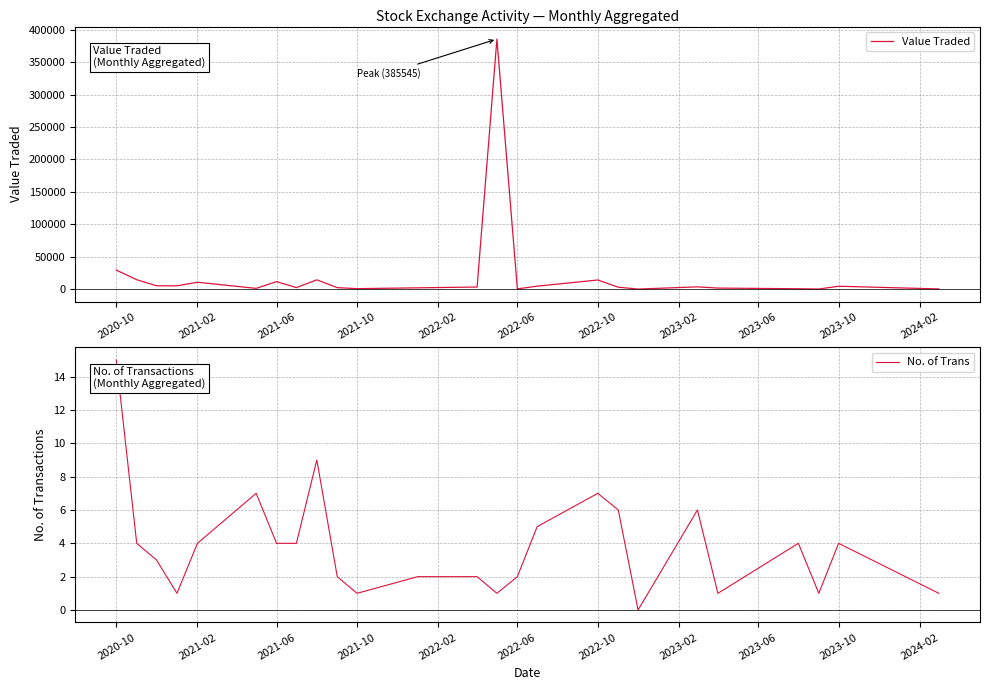

At which label is Value Traded closest to 192772?

2020-10